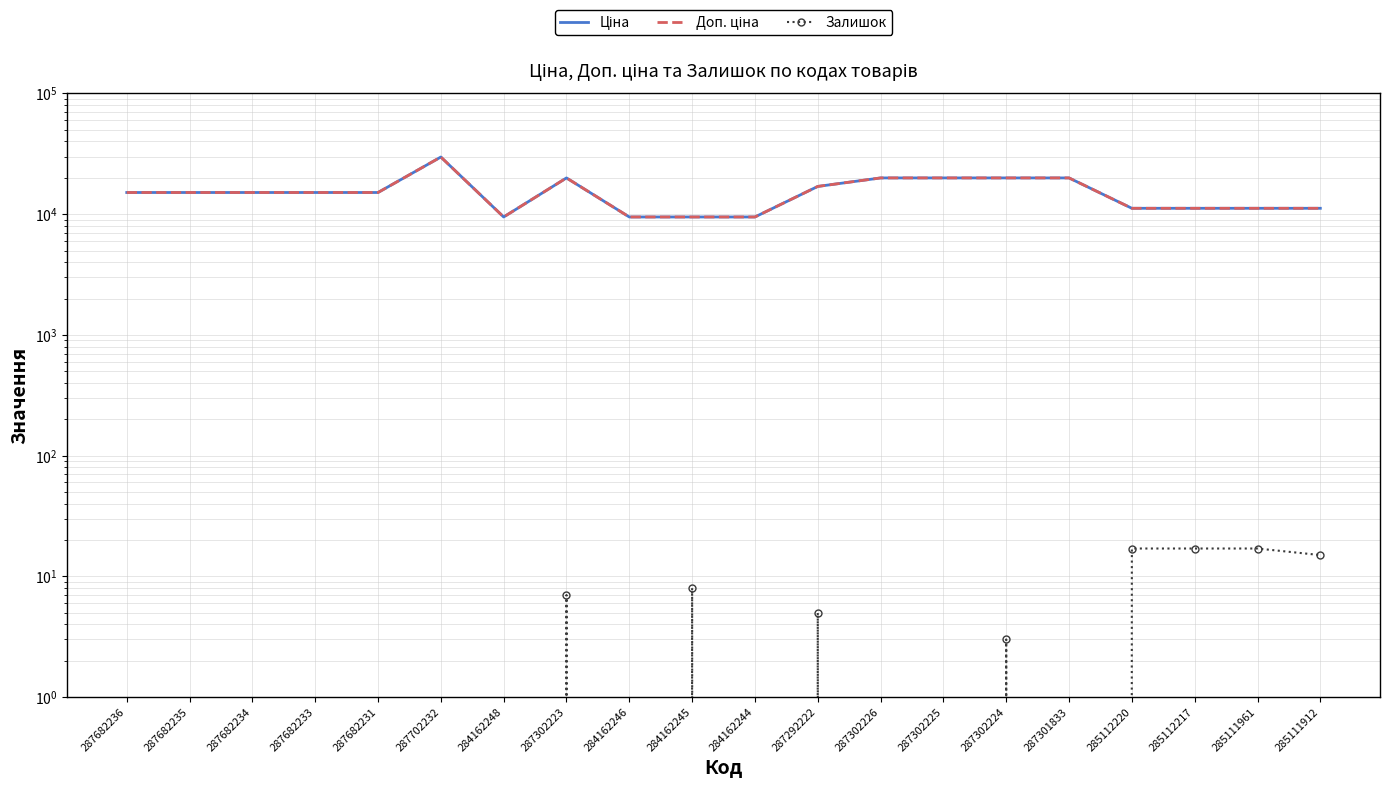

True or false: Ціна has more than 0 points higher than both neighbors.

True